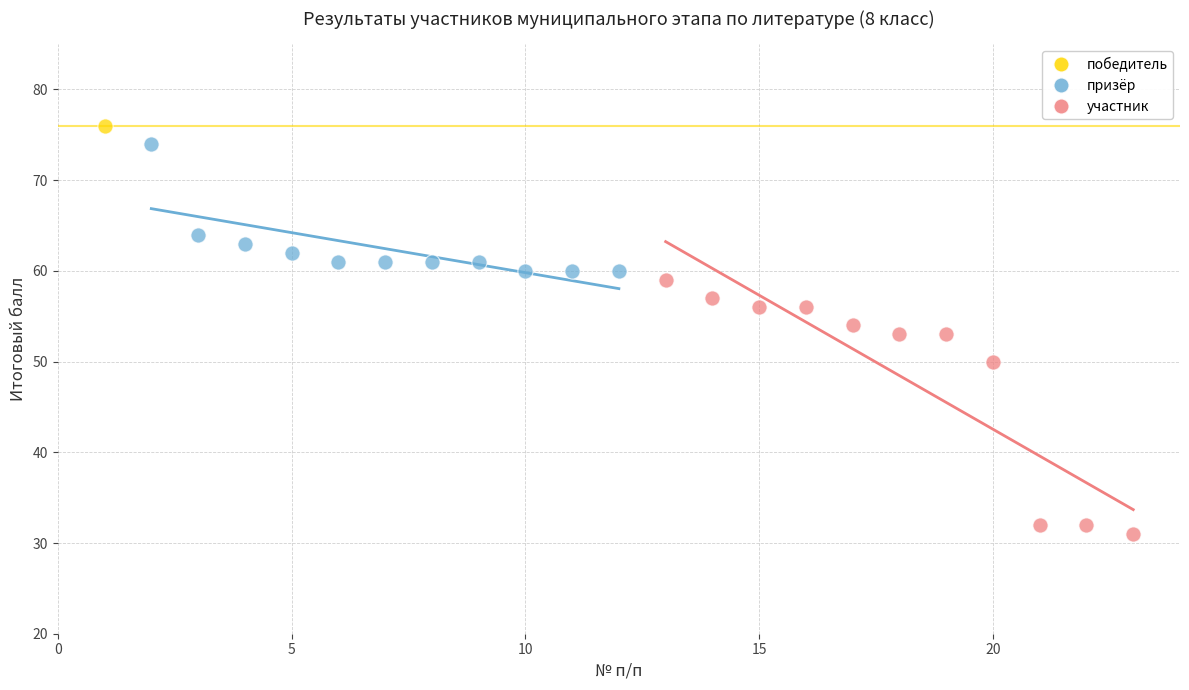

Which series contains the lowest Y value?

участник